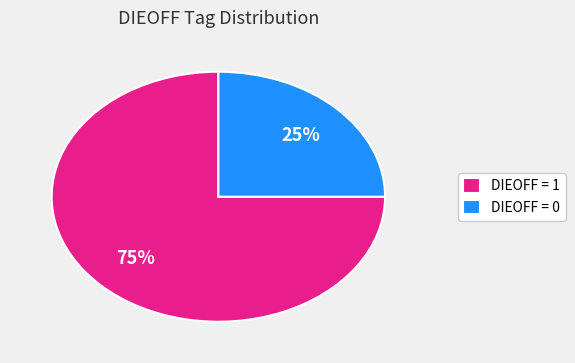

What is the largest slice in the pie chart?

DIEOFF = 1